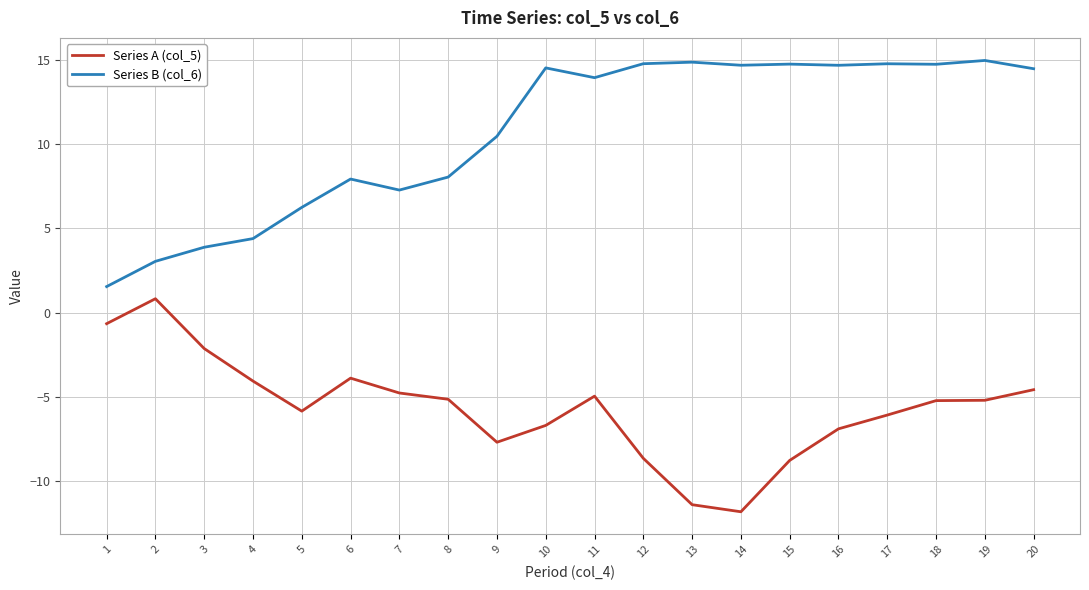

What is the difference between the maximum and minimum values in the Series B (col_6) series?

13.4